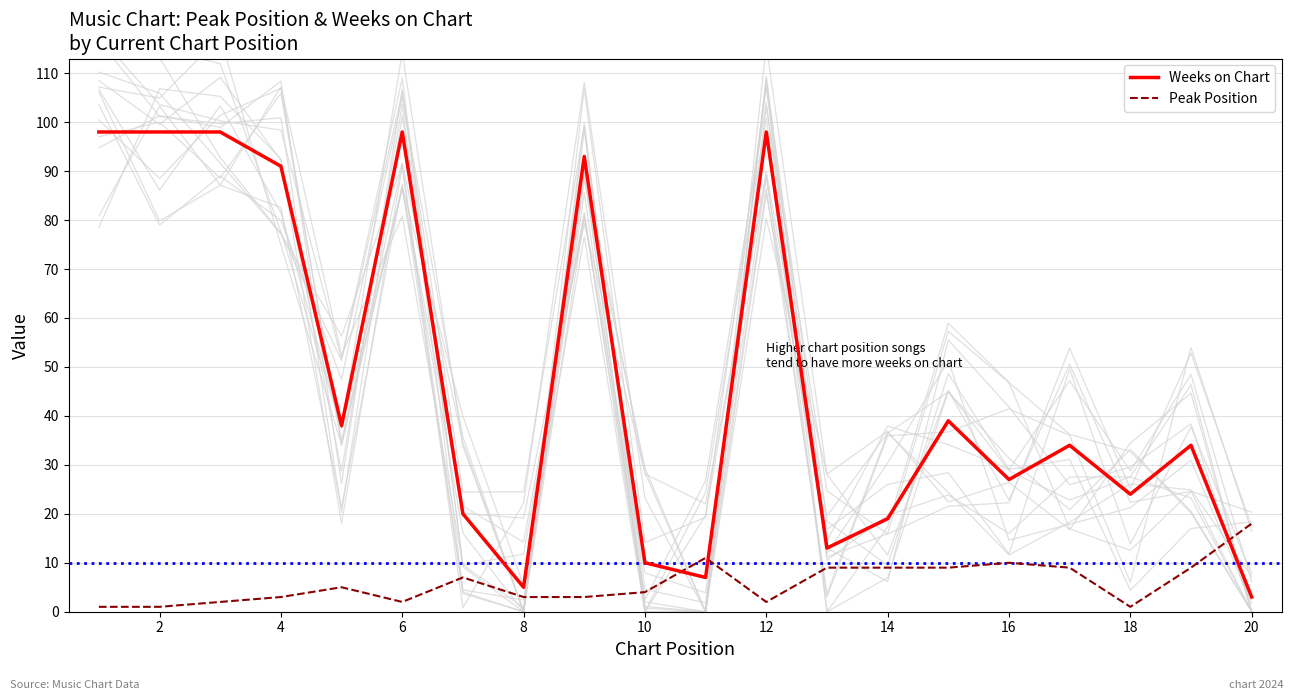

Which category has the highest value in the Peak Position series?

20